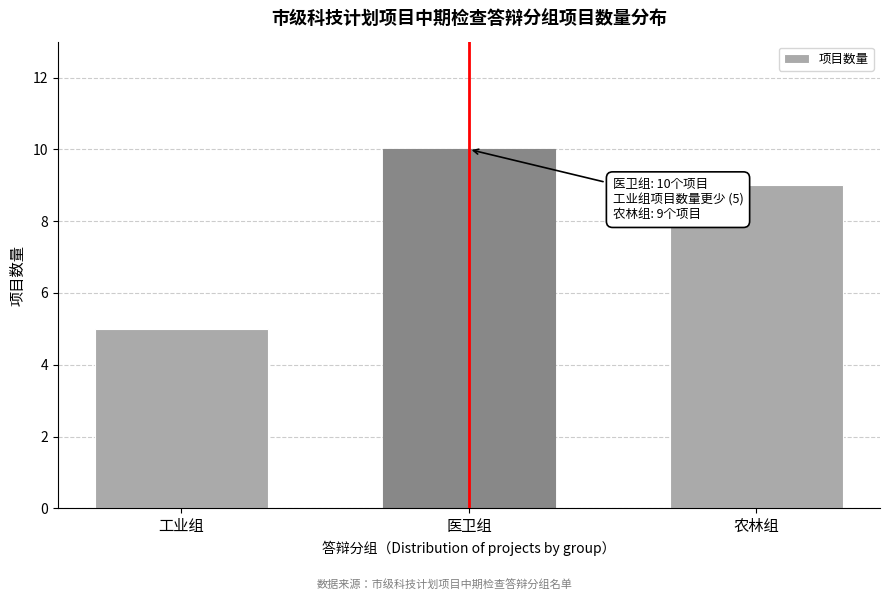

Reading right to left, transcribe all the data shown in this chart.

9	10	5